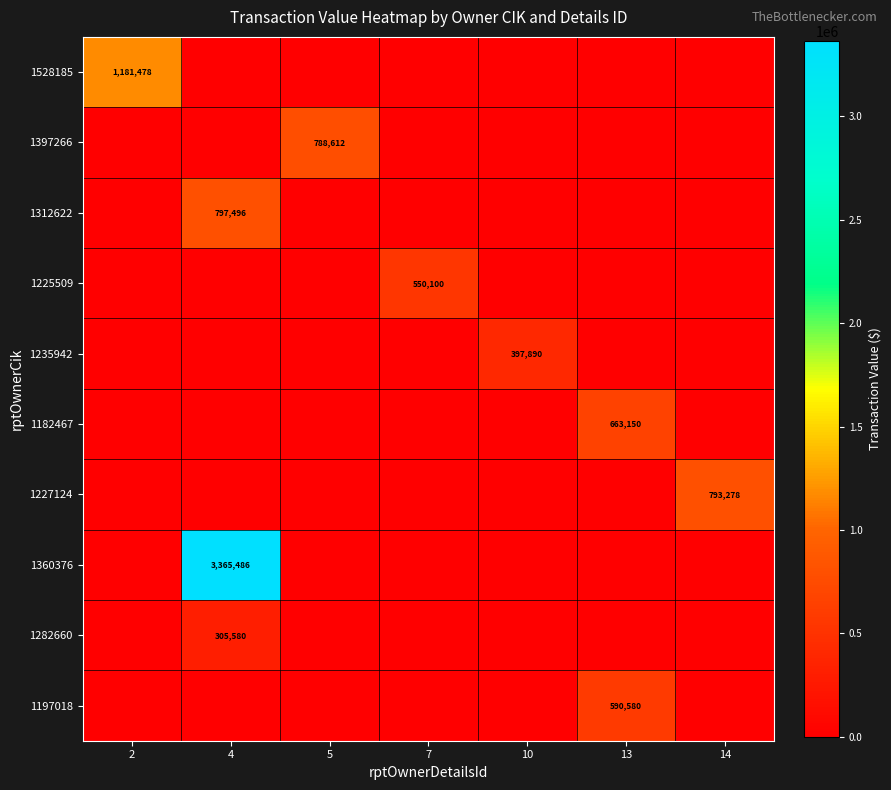

True or false: 1282660 has a value of 170395 at 7.

False